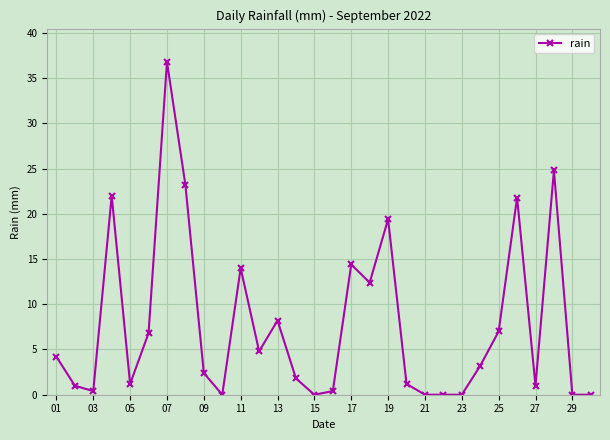

What is the maximum value shown in the chart?

36.8